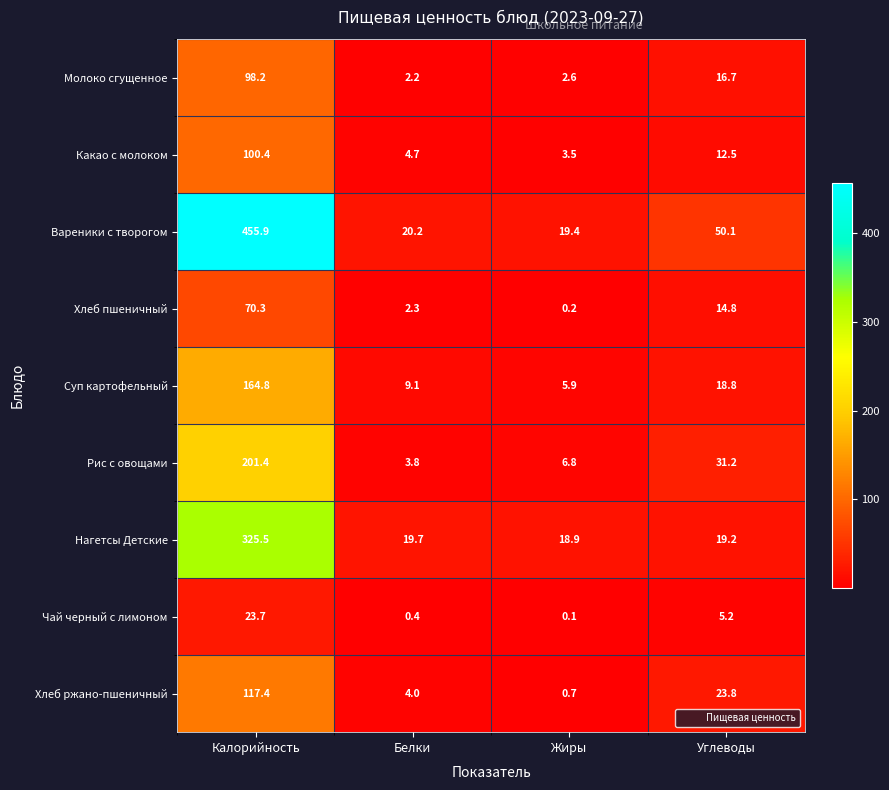

Which series has the largest total across all categories?

Вареники с творогом